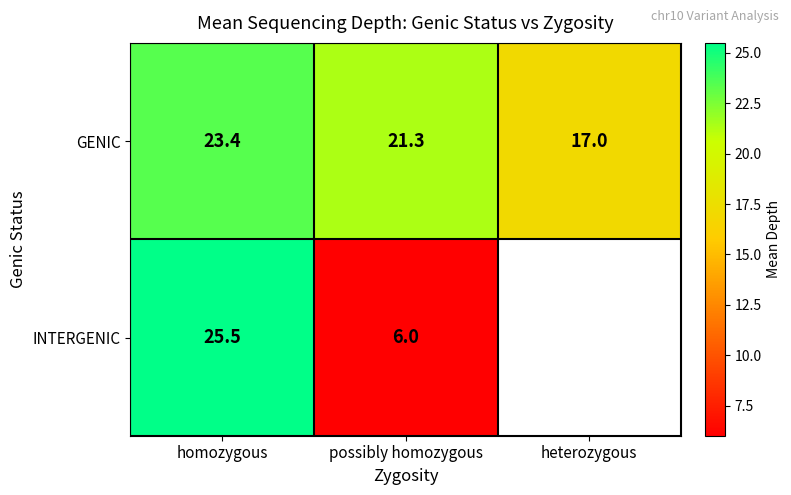

Which series changed the most between homozygous and possibly homozygous?

INTERGENIC